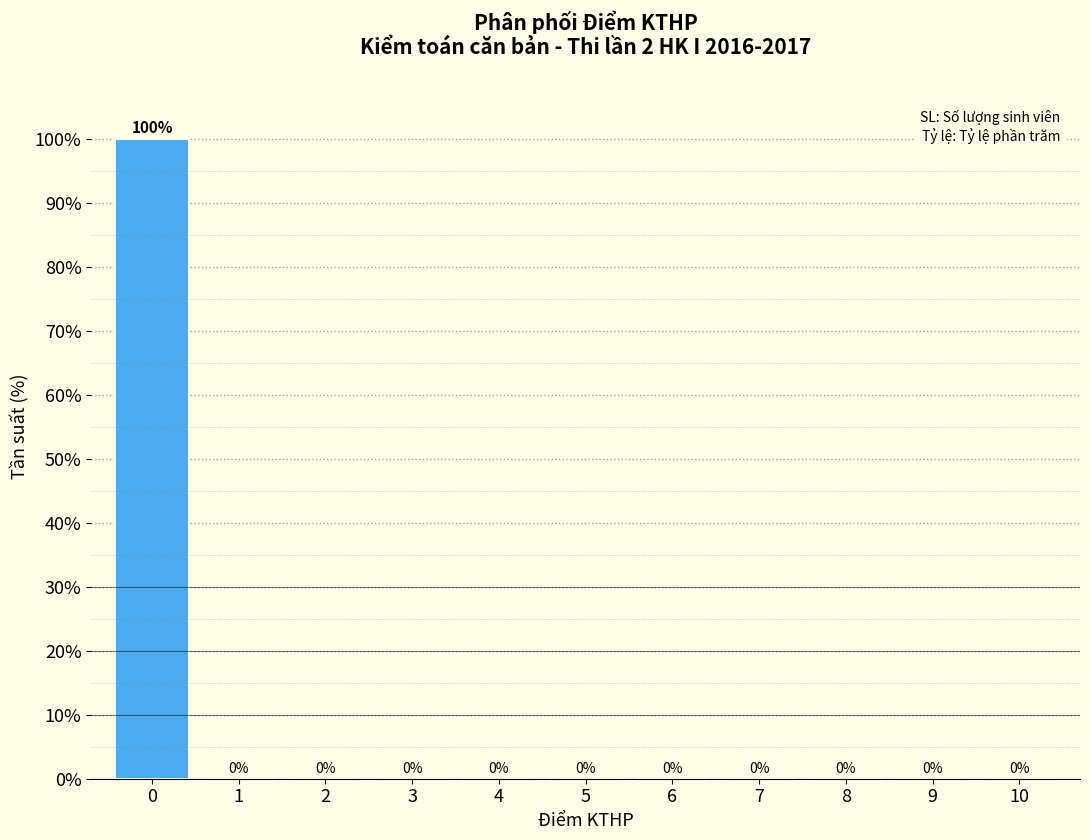

Reading right to left, what are all the values shown in this chart?

10=0	9=0	8=0	7=0	6=0	5=0	4=0	3=0	2=0	1=0	0=100